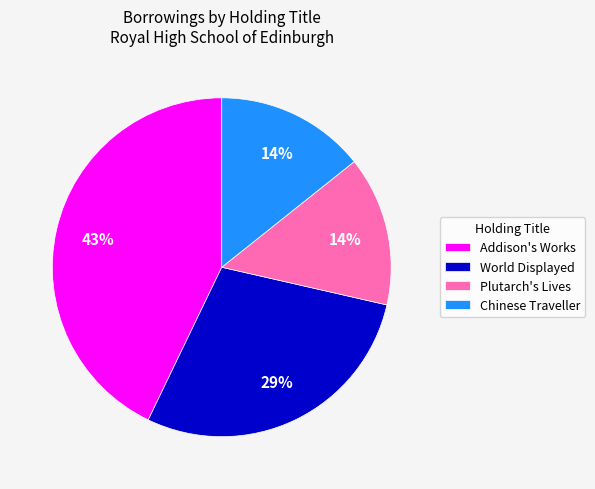

To the nearest percent, what is the difference between the World Displayed and Addison's Works slice percentages?

14%